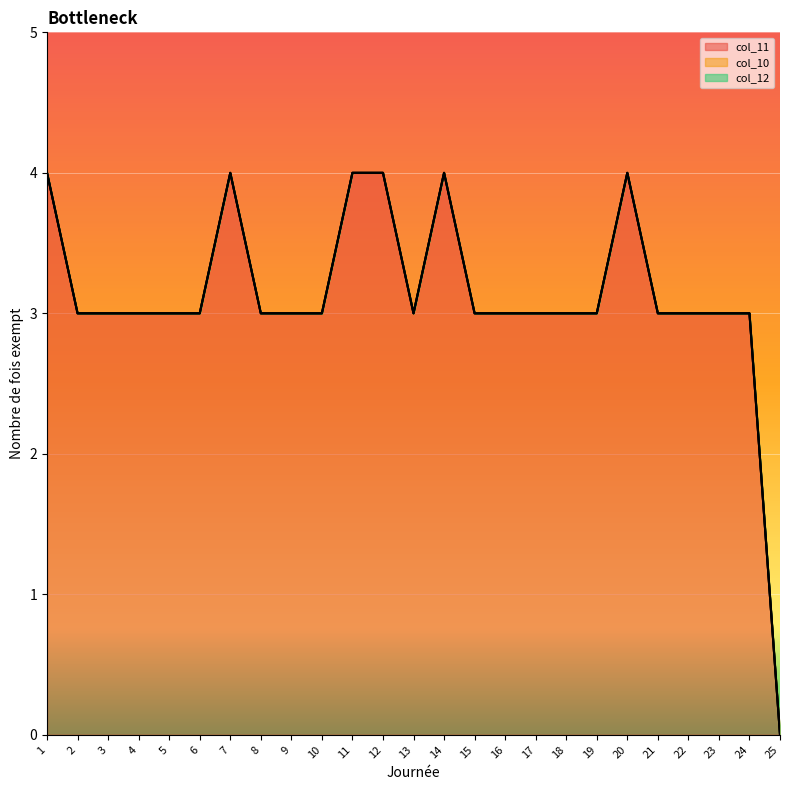

At which category is the sum across all series the highest?

1